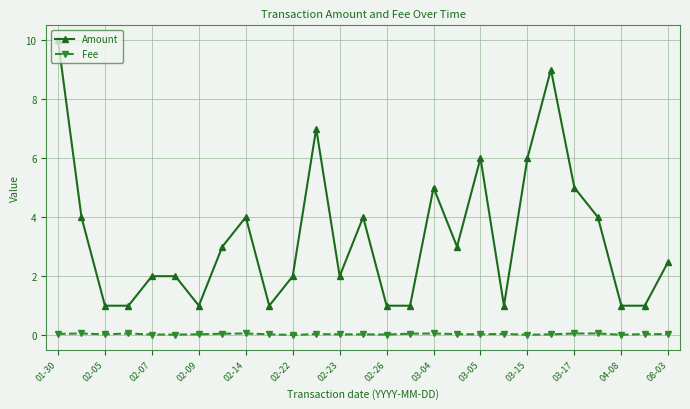

True or false: Amount and Fee cross at least once.

False